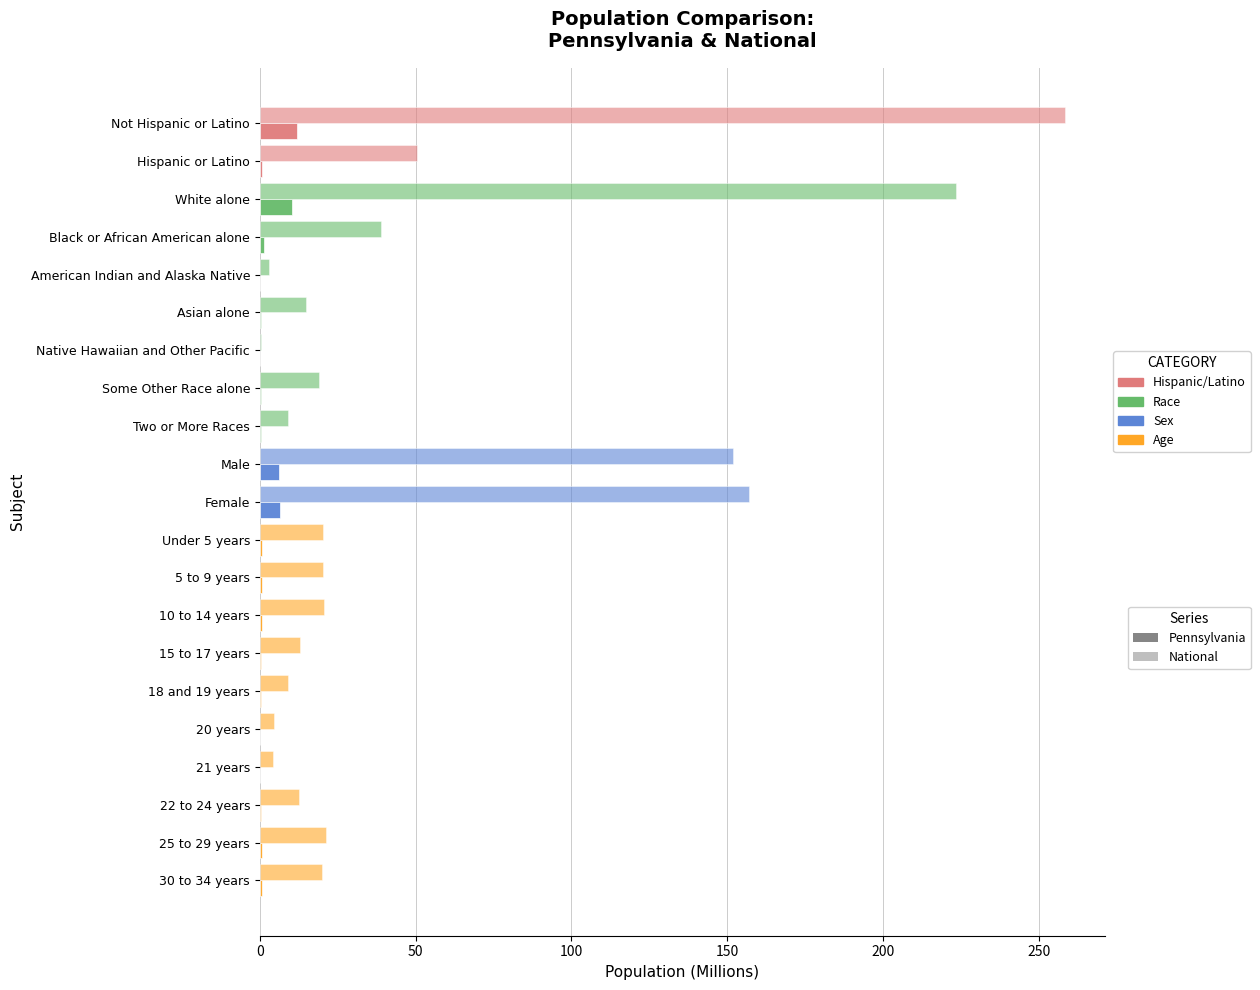

What is the difference between the second highest and second lowest values in the Pennsylvania series?

10.4